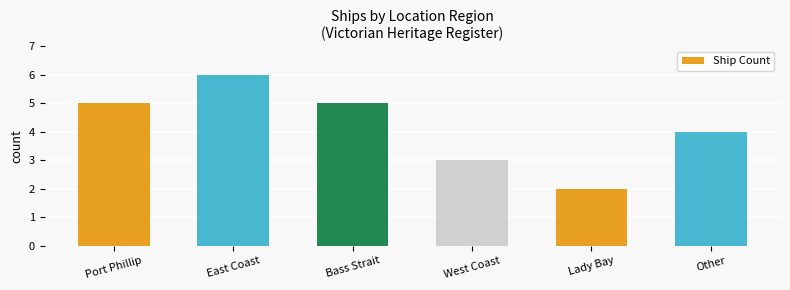

What is the change in value from Port Phillip to East Coast?

+1